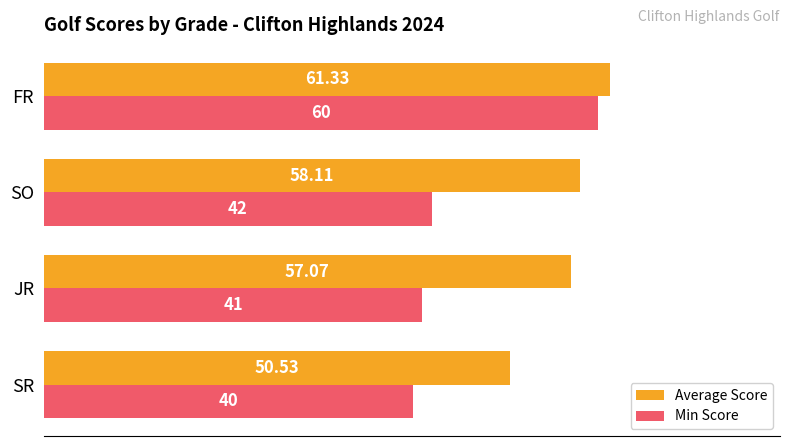

Which series has the largest range (max minus min)?

Min Score